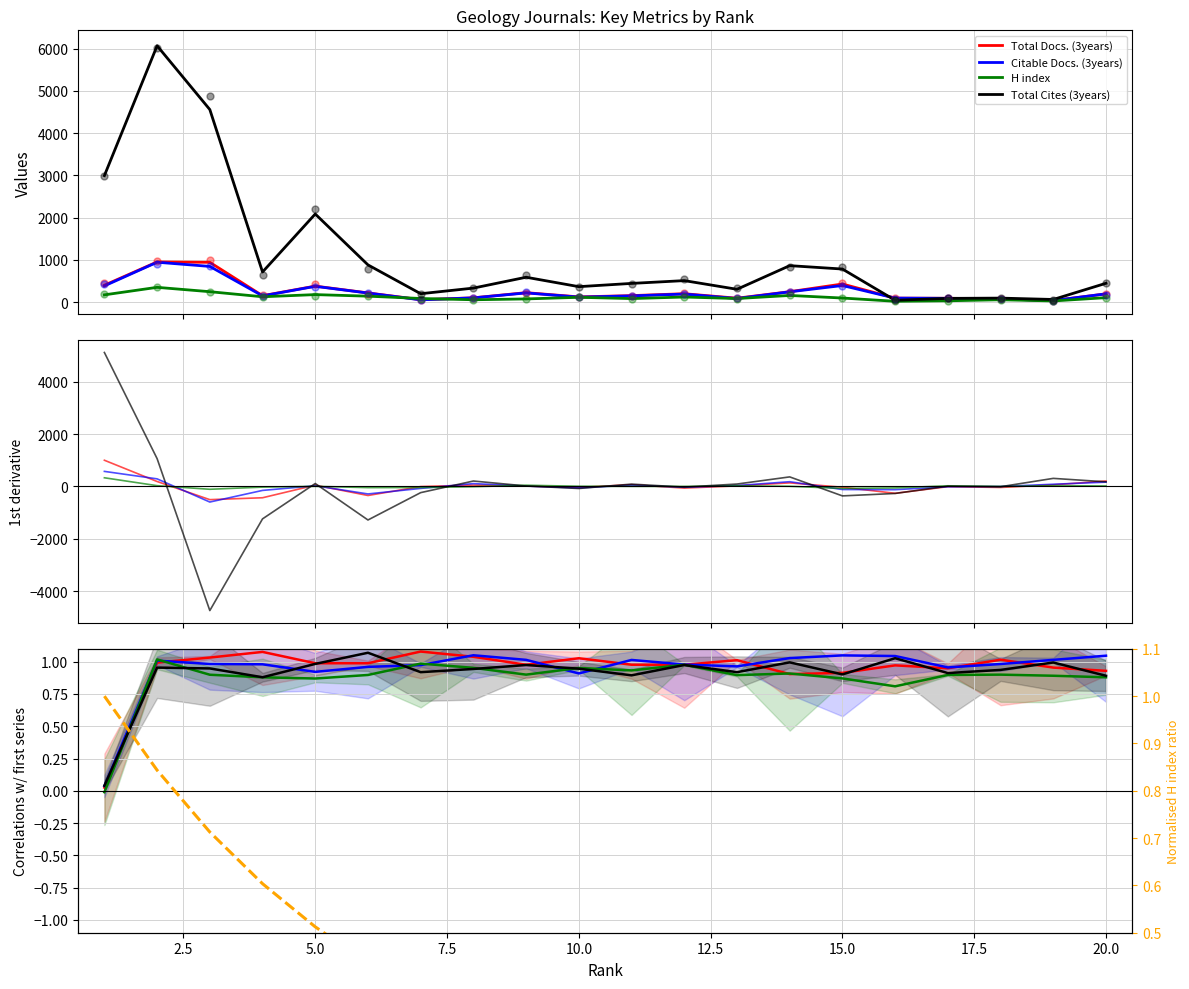

How many data points does each series have?

20